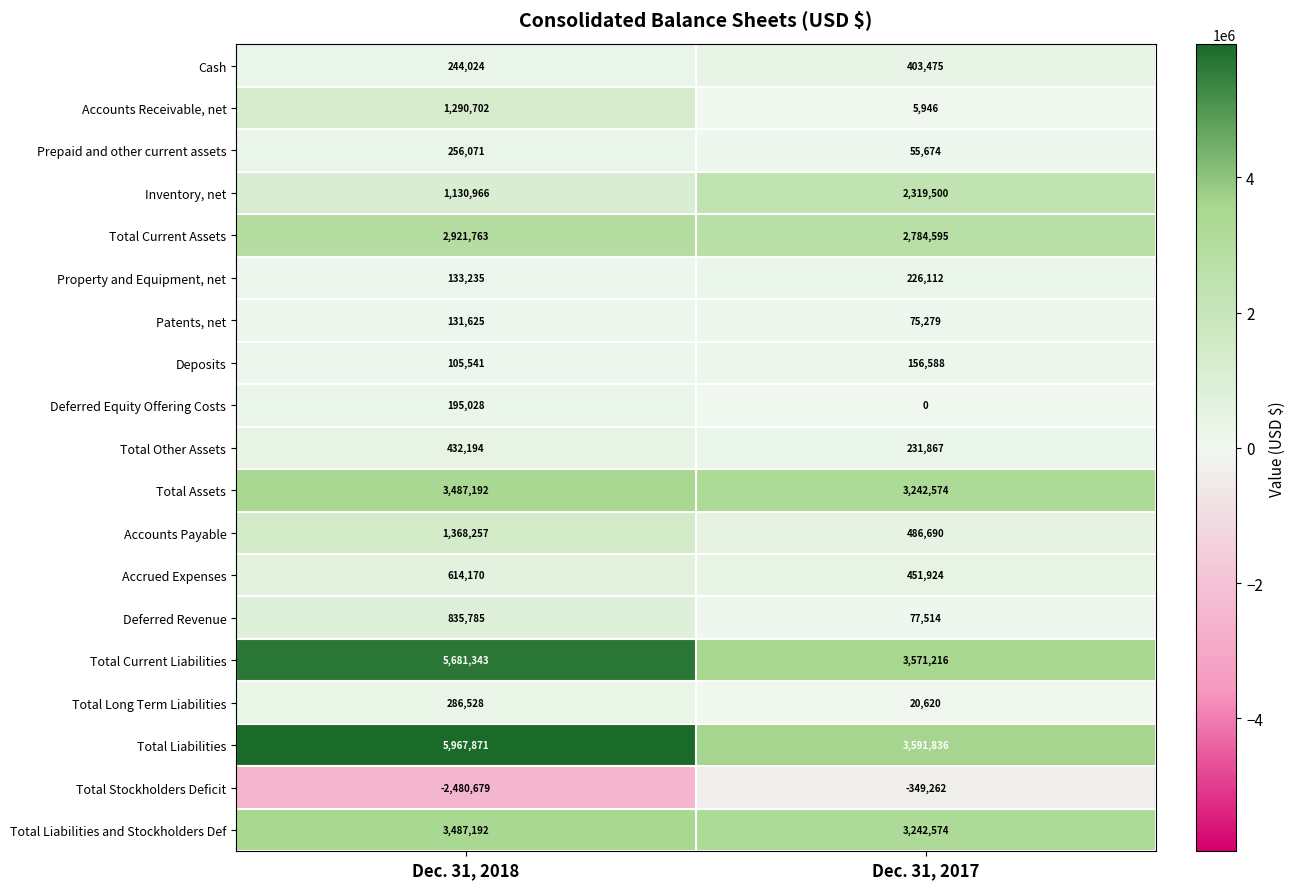

The Deferred Revenue series shows 128354 at Dec. 31, 2017. True or false?

False